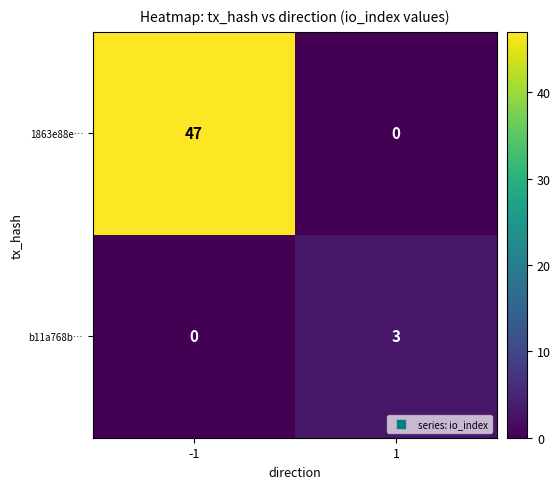

What is the sum of all 1863e88e… values?

47